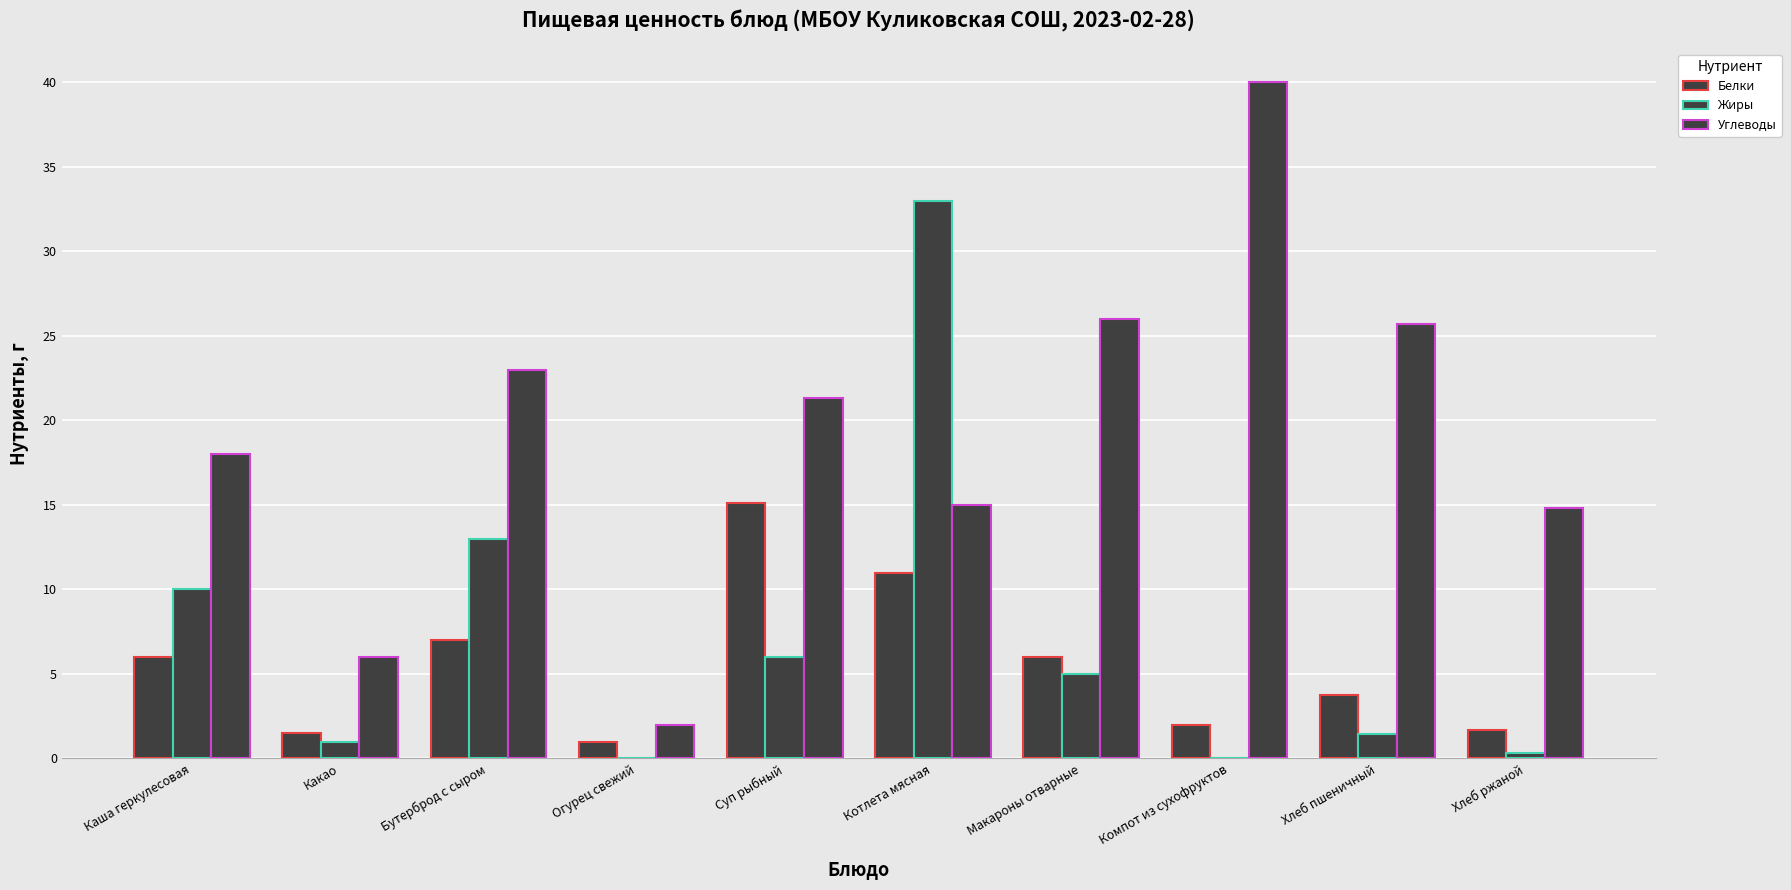

List the series in order of their peak value, lowest first.

Белки, Жиры, Углеводы